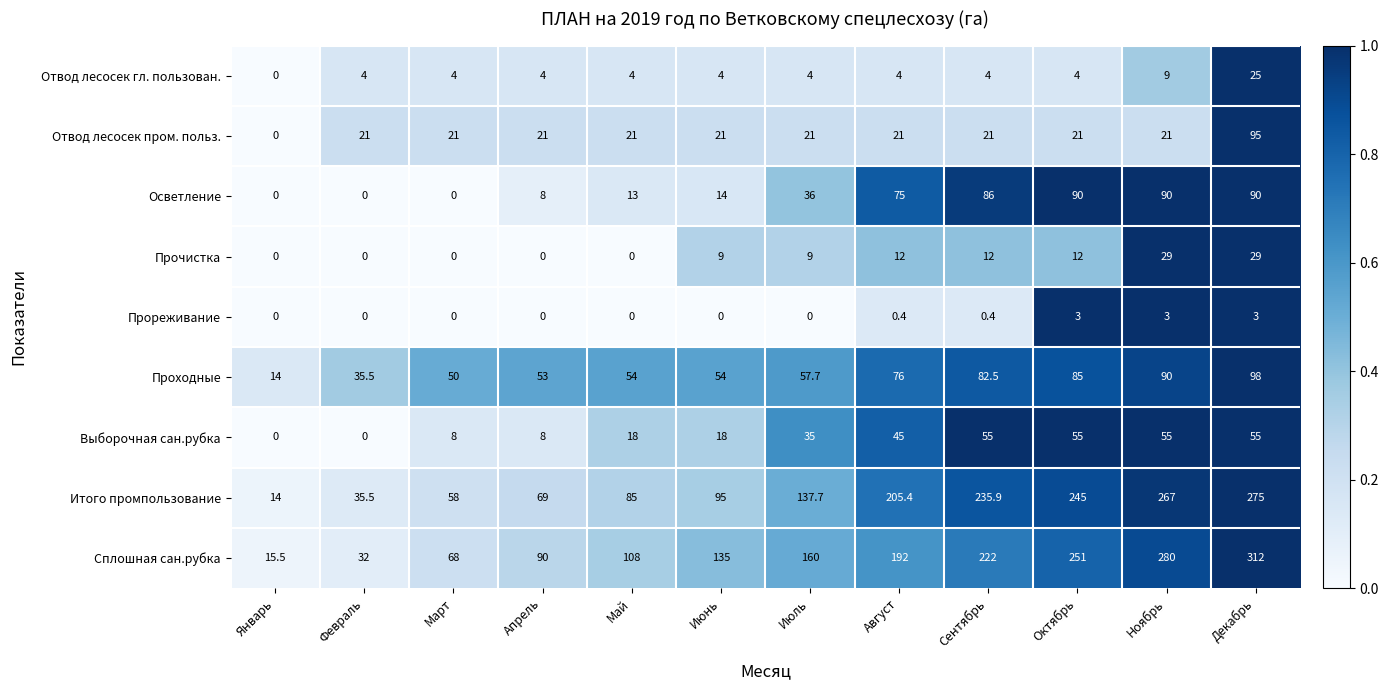

At which category does the chart reach its peak across all series?

Декабрь